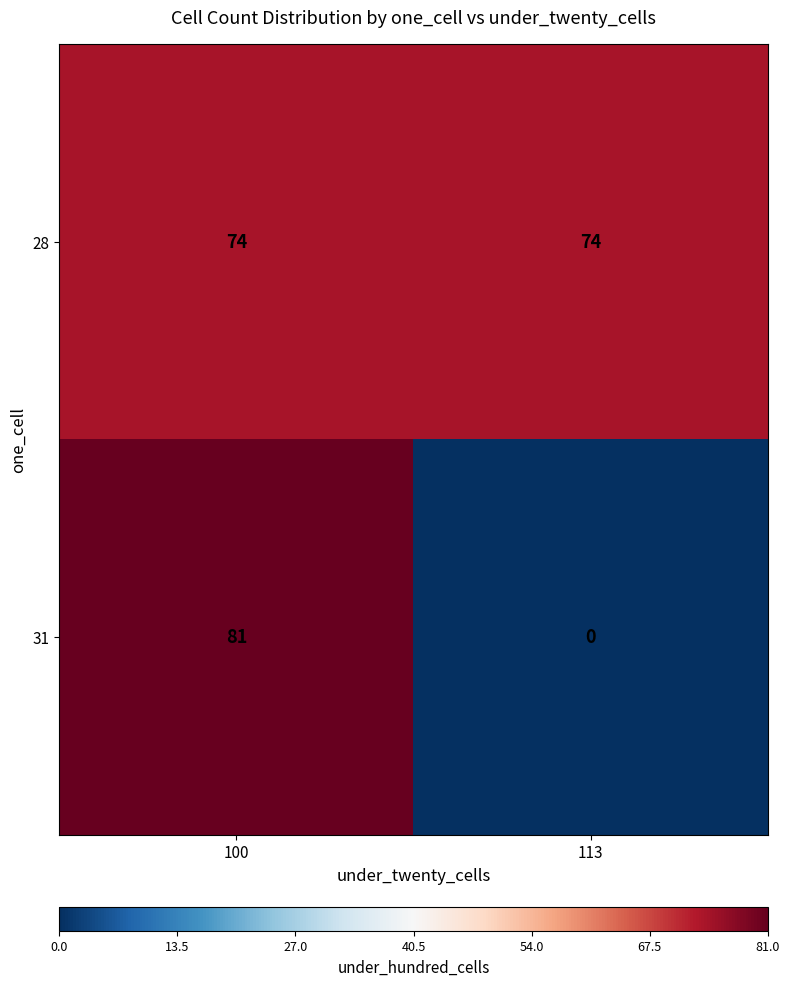

What is the total value across all series at 113?

74